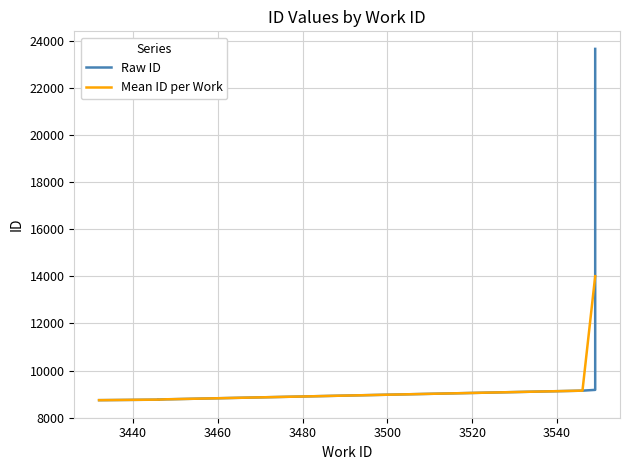

What position from the left is 3448?

4